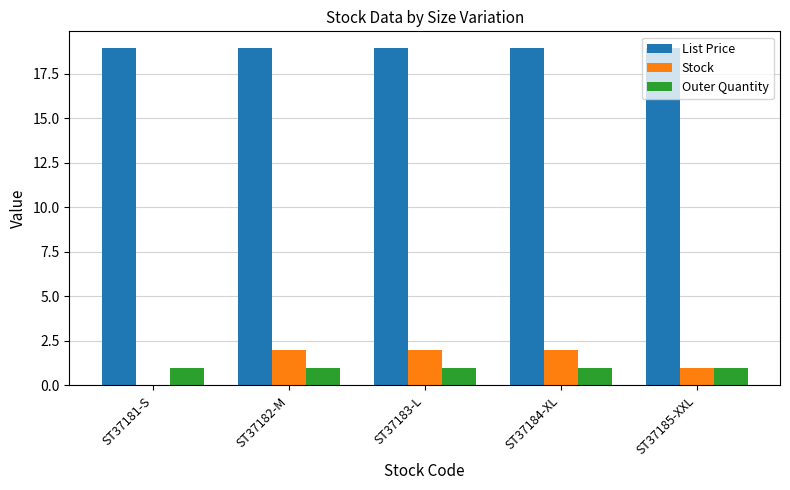

What is the sum of the Outer Quantity values at ST37184-XL and ST37185-XXL?

2.0